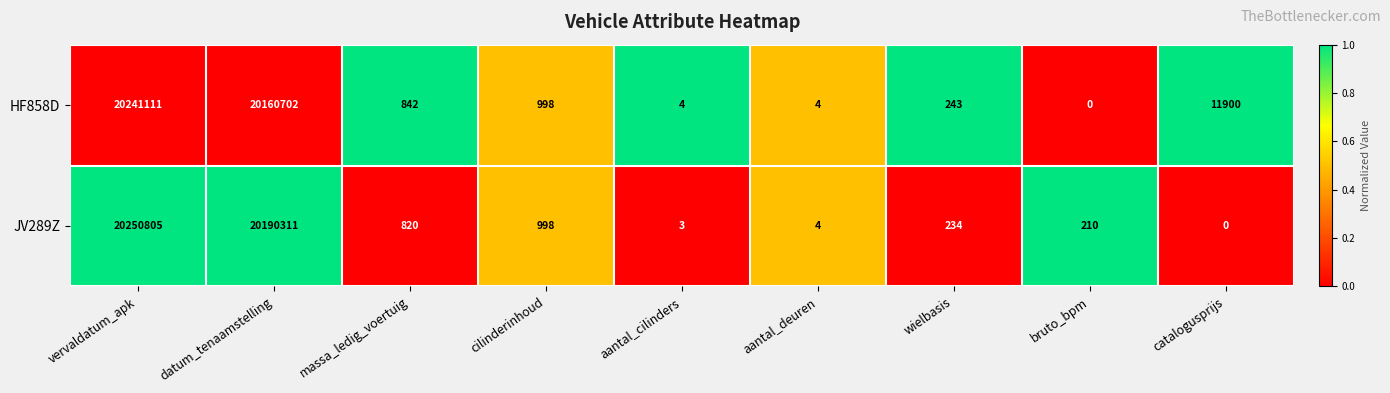

Count the number of data series in this chart.

2